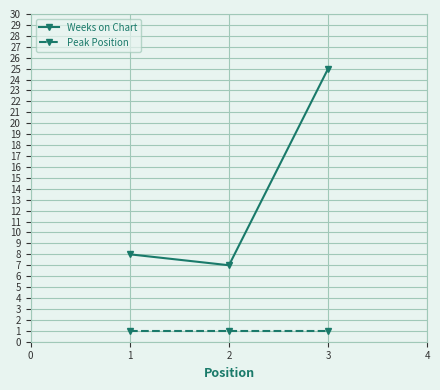

Which series has the widest spread of values?

Weeks on Chart